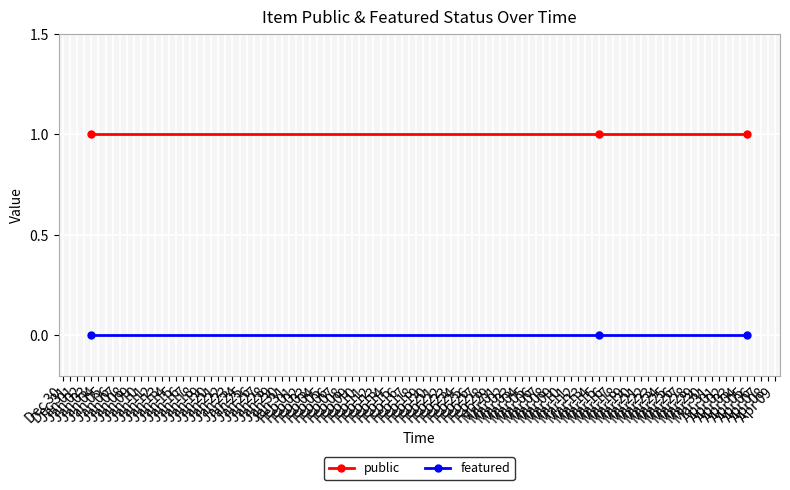

What are all the series names shown in the legend?

public, featured